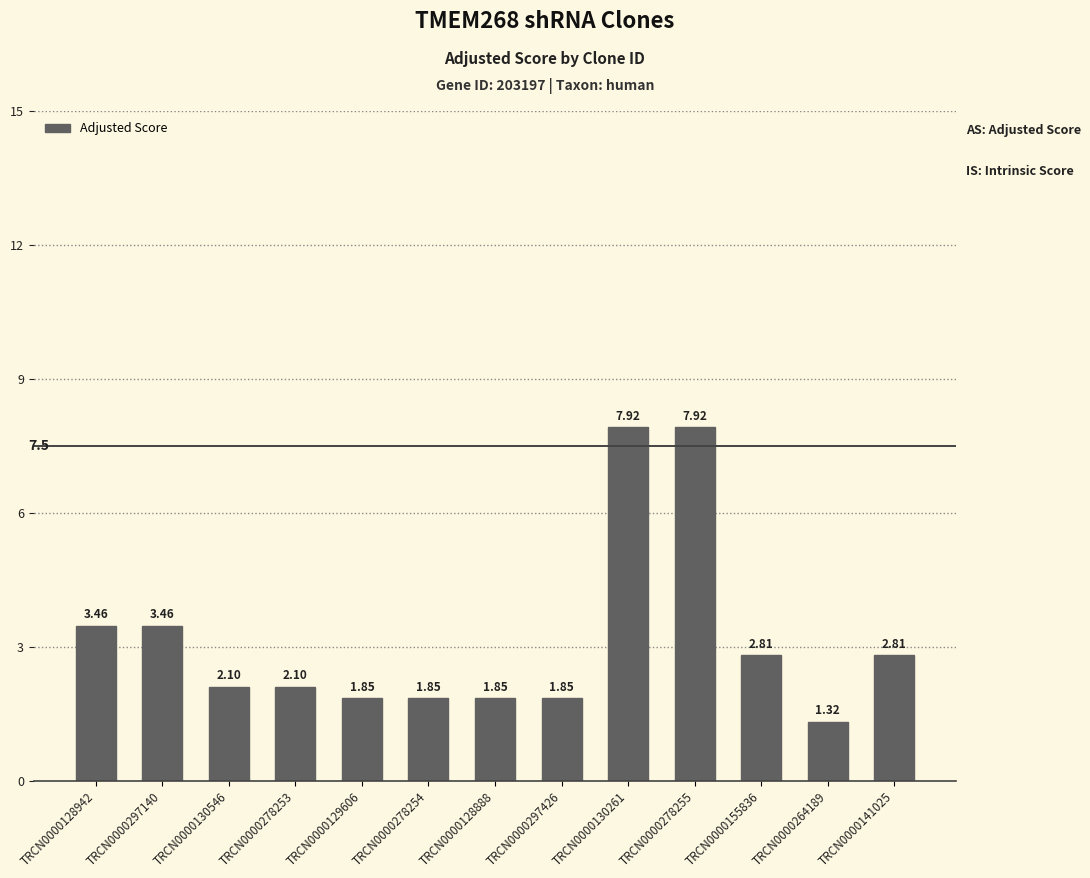

Approximately how many times larger is the value at TRCN0000130546 compared to TRCN0000278254?

1.1